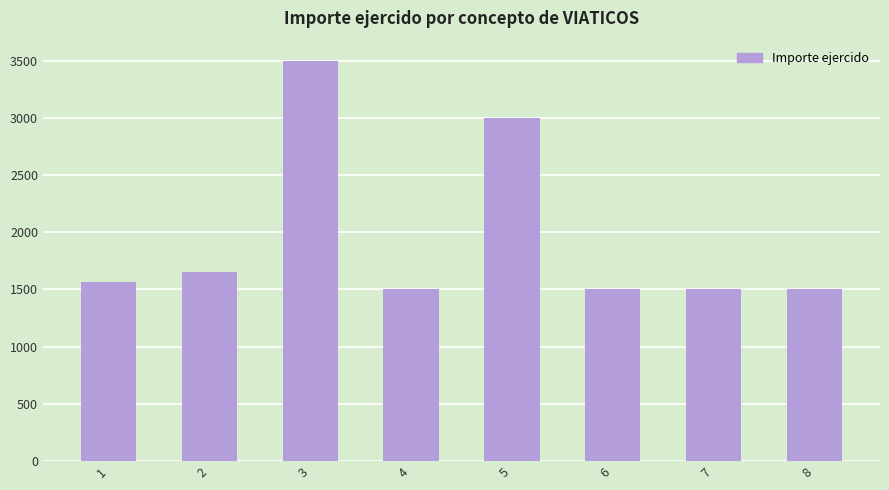

How many values are below 1562?

4